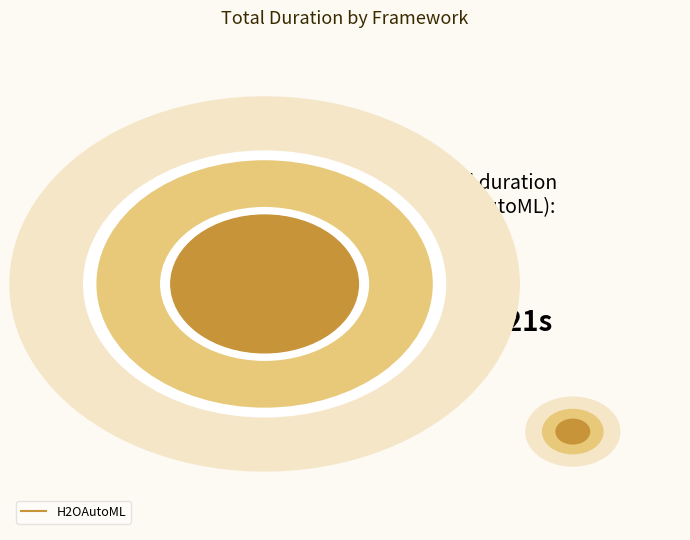

What percentage do 17 and 12 together represent?

5.4%